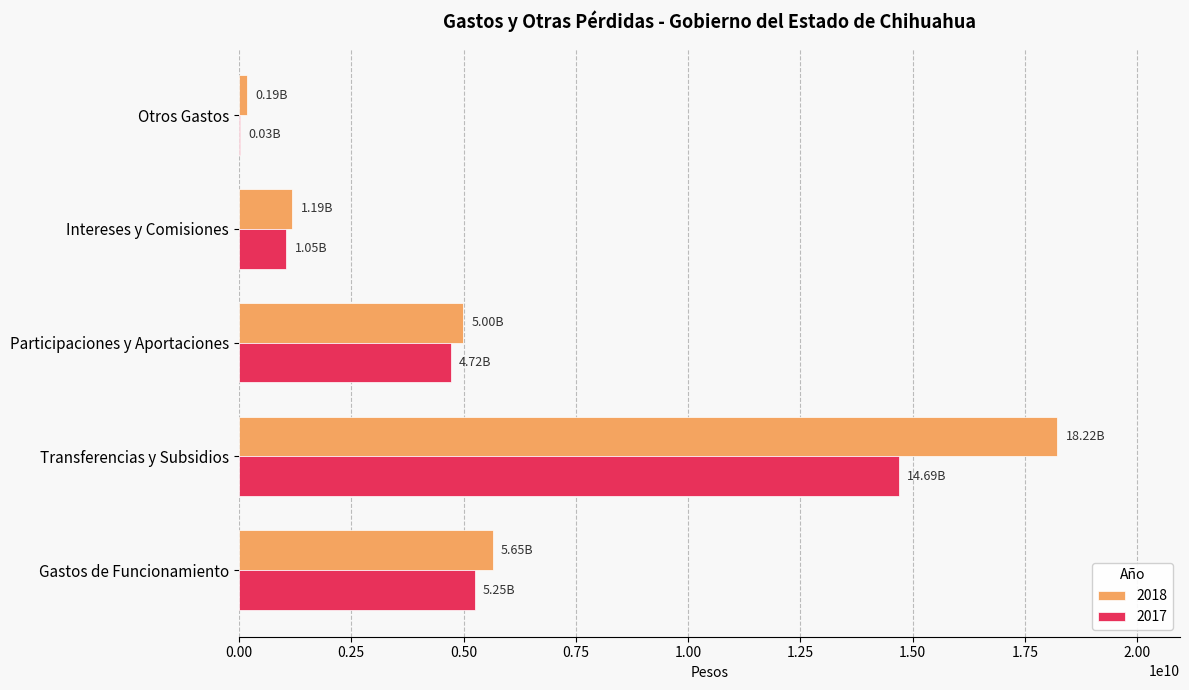

What is the maximum value shown in the chart?

18221347299